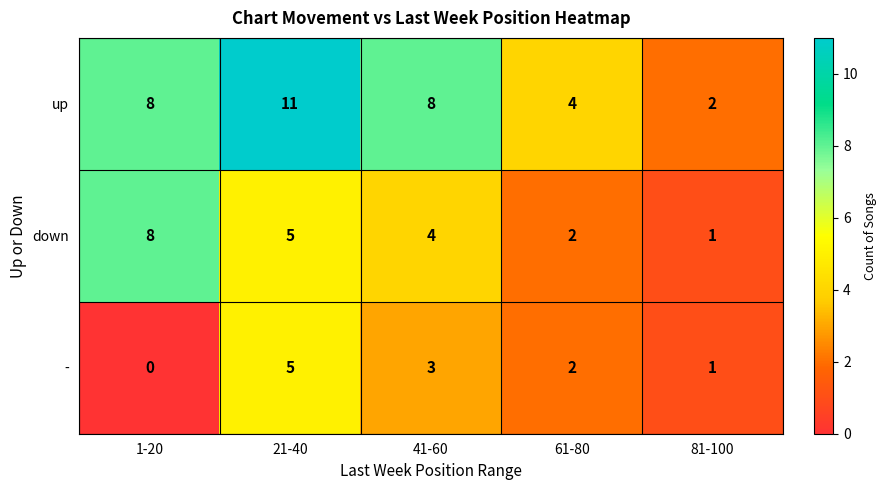

Count the down values in the range 2 to 5.

3